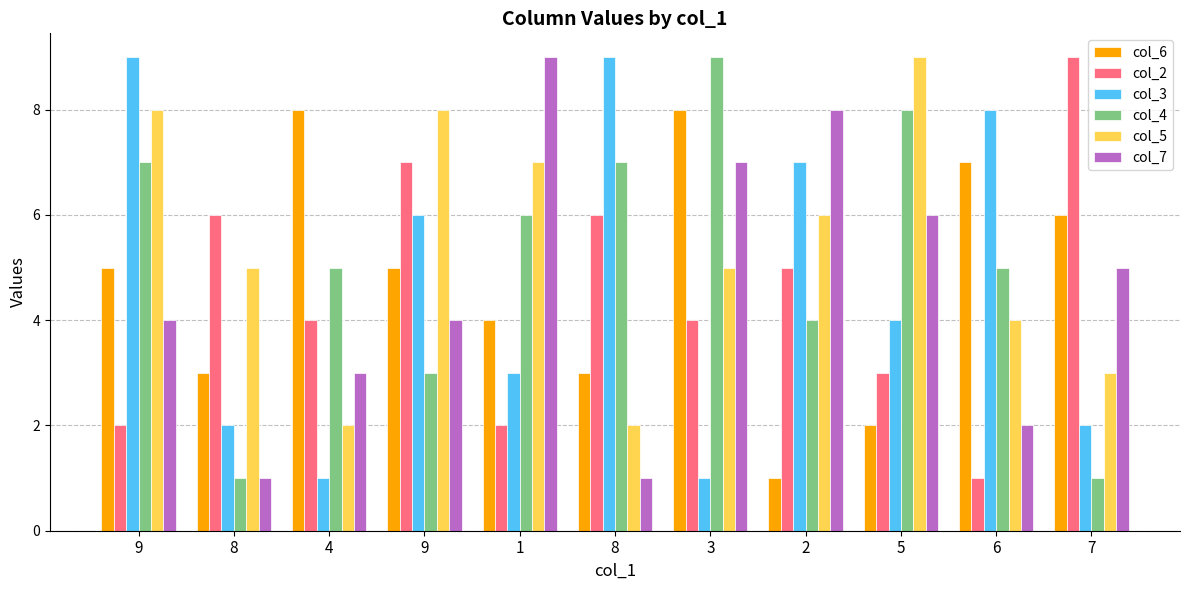

How many bars are there in total?

66